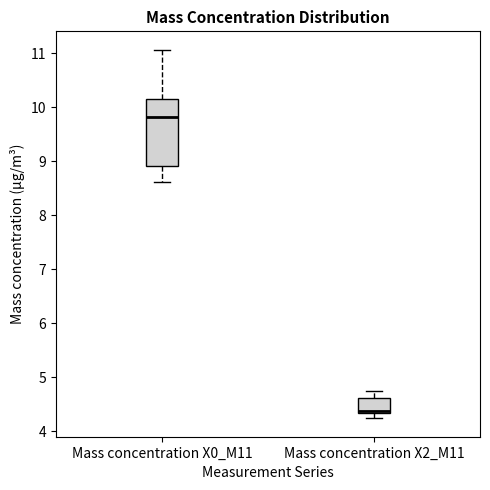

Comparing the boxes themselves (not the whiskers), which one is the tallest?

Mass concentration X0_M11